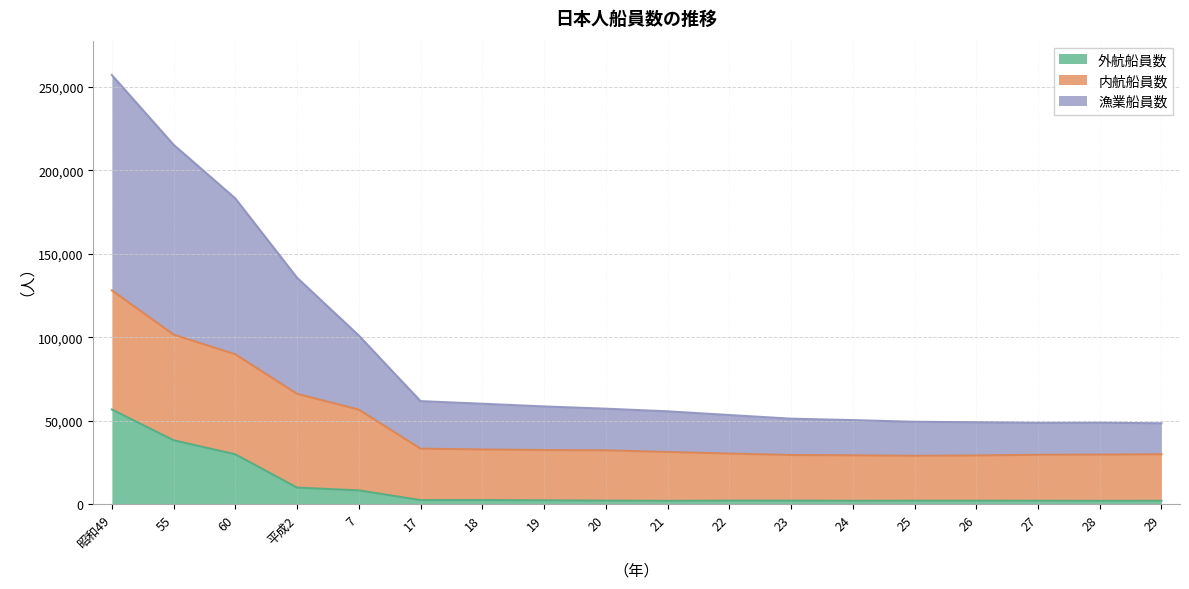

At which label does 外航船員数 first exceed 2325?

昭和49